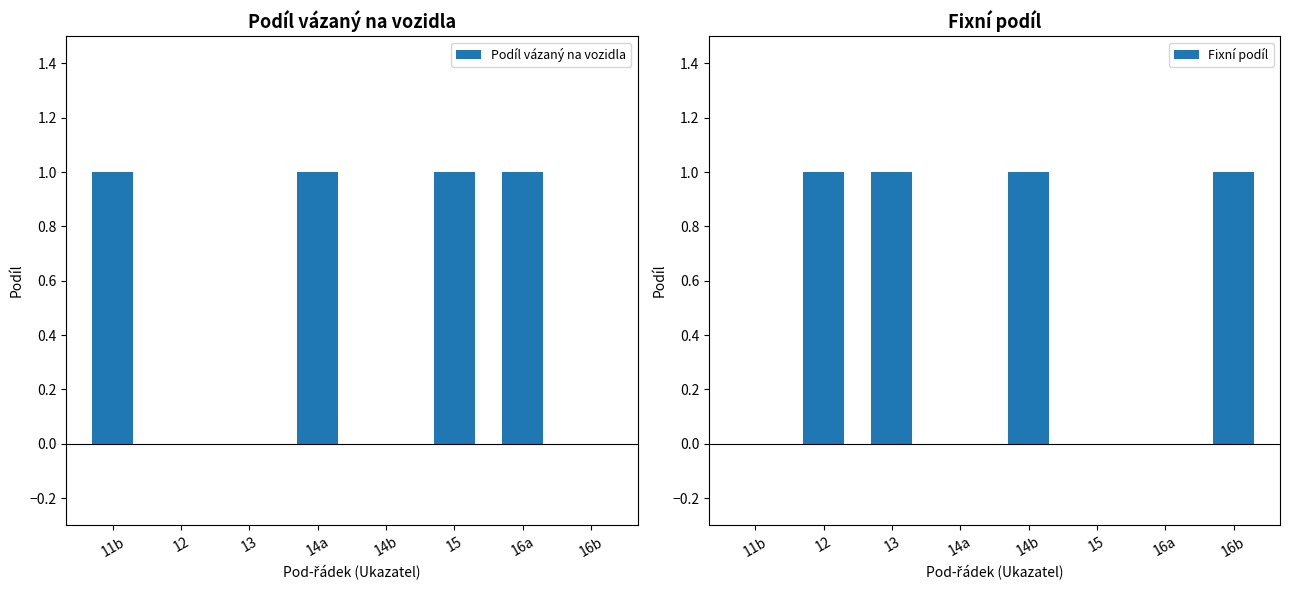

What are all the series names shown in the legend?

Podíl vázaný na vozidla, Fixní podíl